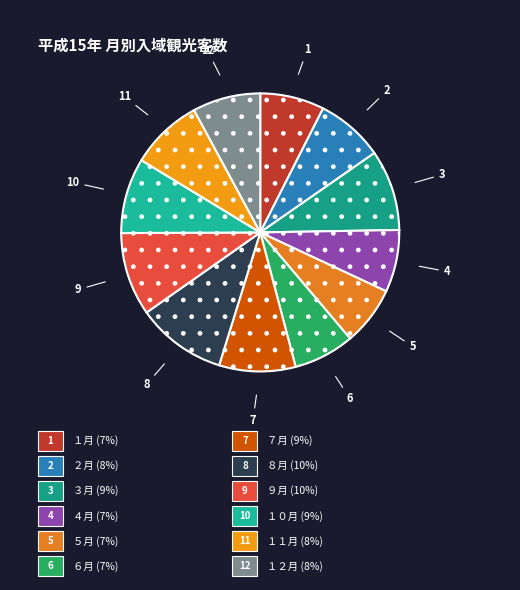

Which category has the biggest portion of the pie?

８月